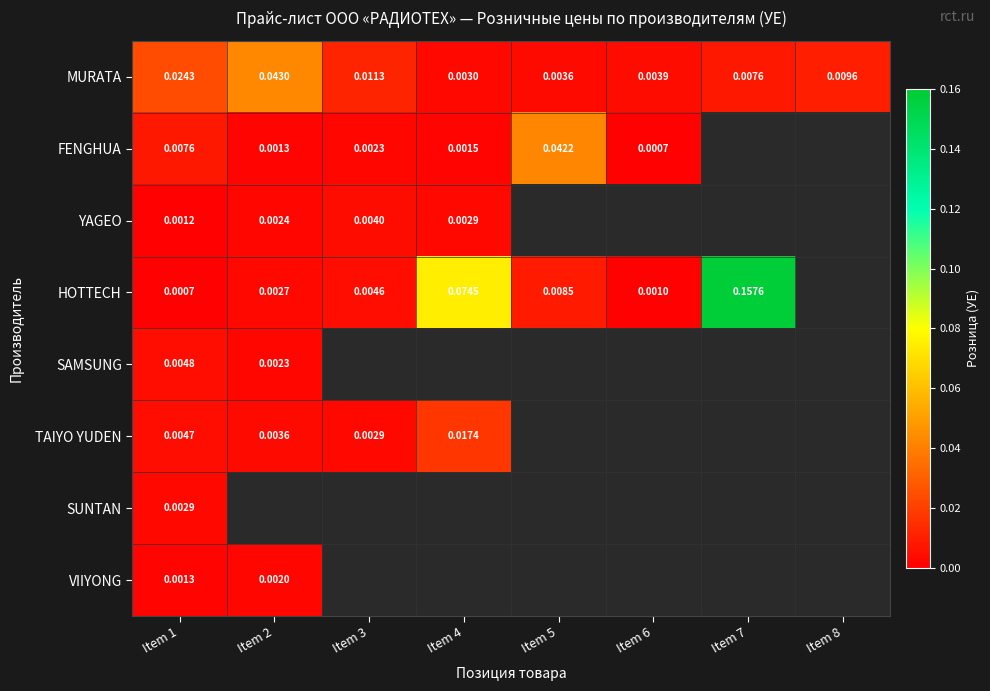

How many categories are shown in the chart?

8